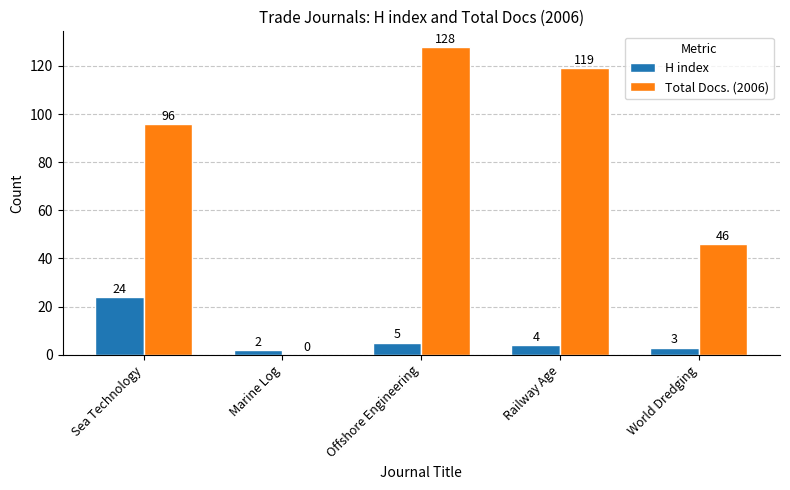

What is the greatest value displayed?

128